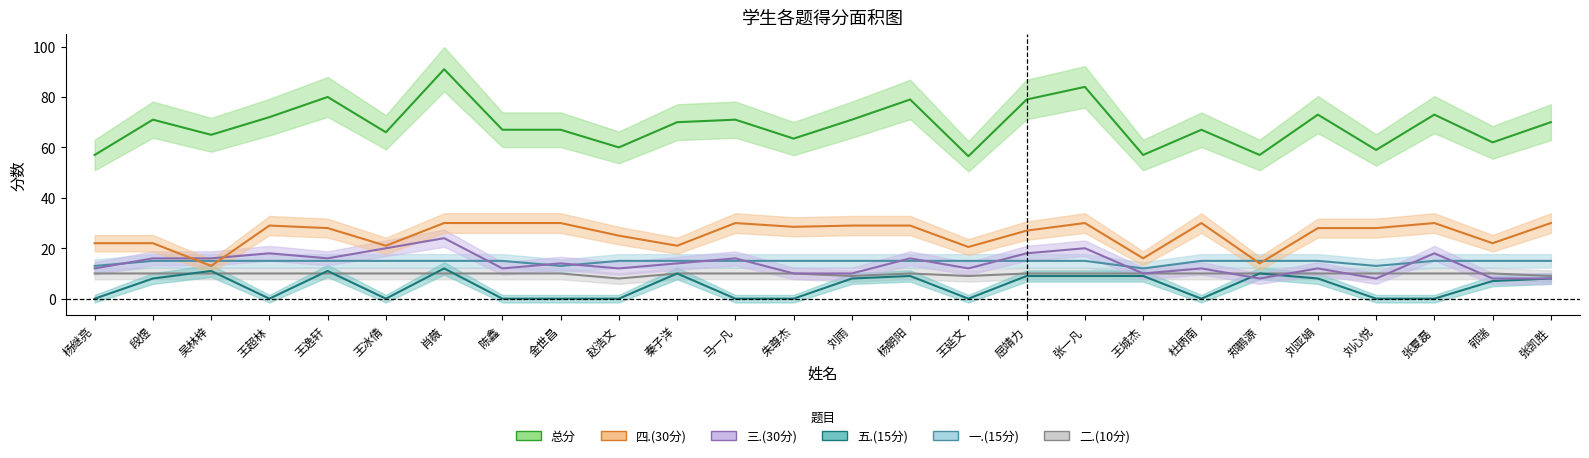

Reading left to right, what are all the values shown in this chart?

一.(15分): 13.0	15.0	15.0	15.0	15.0	15.0	15.0	15.0	13.0	15.0	15.0	15.0	15.0	15.0	15.0	15.0	15.0	15.0	12.0	15.0	15.0	15.0	13.0	15.0	15.0	15.0
二.(10分): 10.0	10.0	10.0	10.0	10.0	10.0	10.0	10.0	10.0	8.0	10.0	10.0	10.0	9.0	10.0	9.0	10.0	10.0	10.0	10.0	10.0	10.0	10.0	10.0	10.0	9.0
三.(30分): 12.0	16.0	16.0	18.0	16.0	20.0	24.0	12.0	14.0	12.0	14.0	16.0	10.0	10.0	16.0	12.0	18.0	20.0	10.0	12.0	8.0	12.0	8.0	18.0	8.0	8.0
四.(30分): 22.0	22.0	13.0	29.0	28.0	21.0	30.0	30.0	30.0	25.0	21.0	30.0	28.5	29.0	29.0	20.5	27.0	30.0	16.0	30.0	14.0	28.0	28.0	30.0	22.0	30.0
五.(15分): 0.0	8.0	11.0	0.0	11.0	0.0	12.0	0.0	0.0	0.0	10.0	0.0	0.0	8.0	9.0	0.0	9.0	9.0	9.0	0.0	10.0	8.0	0.0	0.0	7.0	8.0
总分: 57.0	71.0	65.0	72.0	80.0	66.0	91.0	67.0	67.0	60.0	70.0	71.0	63.5	71.0	79.0	56.5	79.0	84.0	57.0	67.0	57.0	73.0	59.0	73.0	62.0	70.0